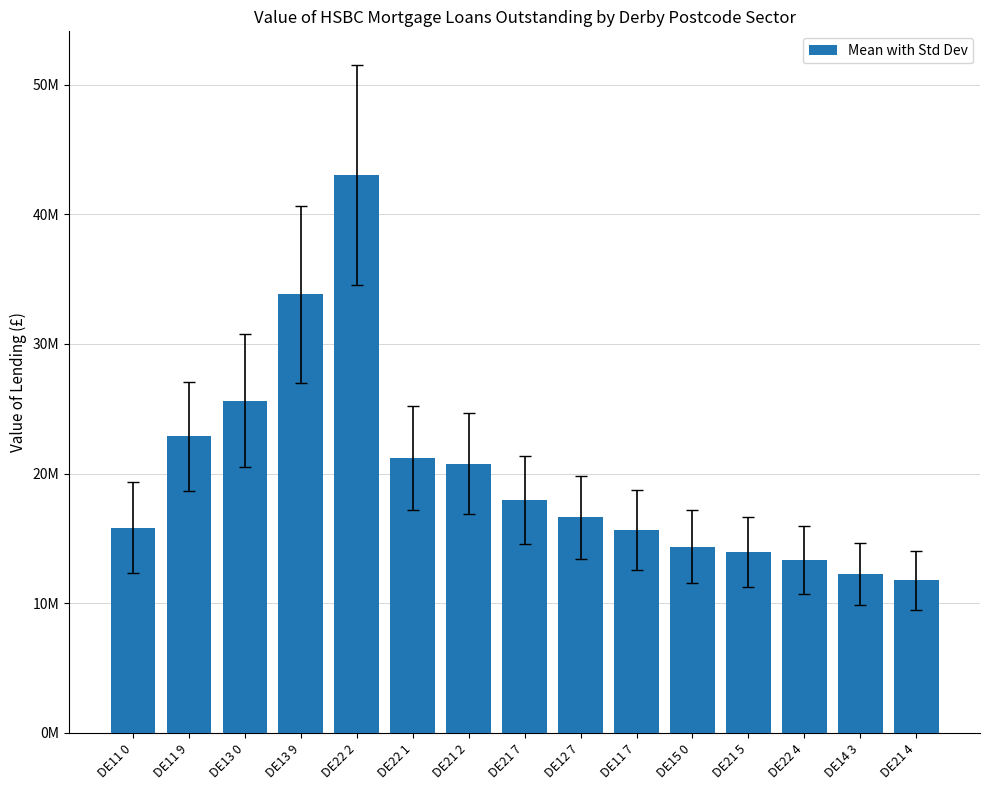

What position from the right is DE21 4?

1